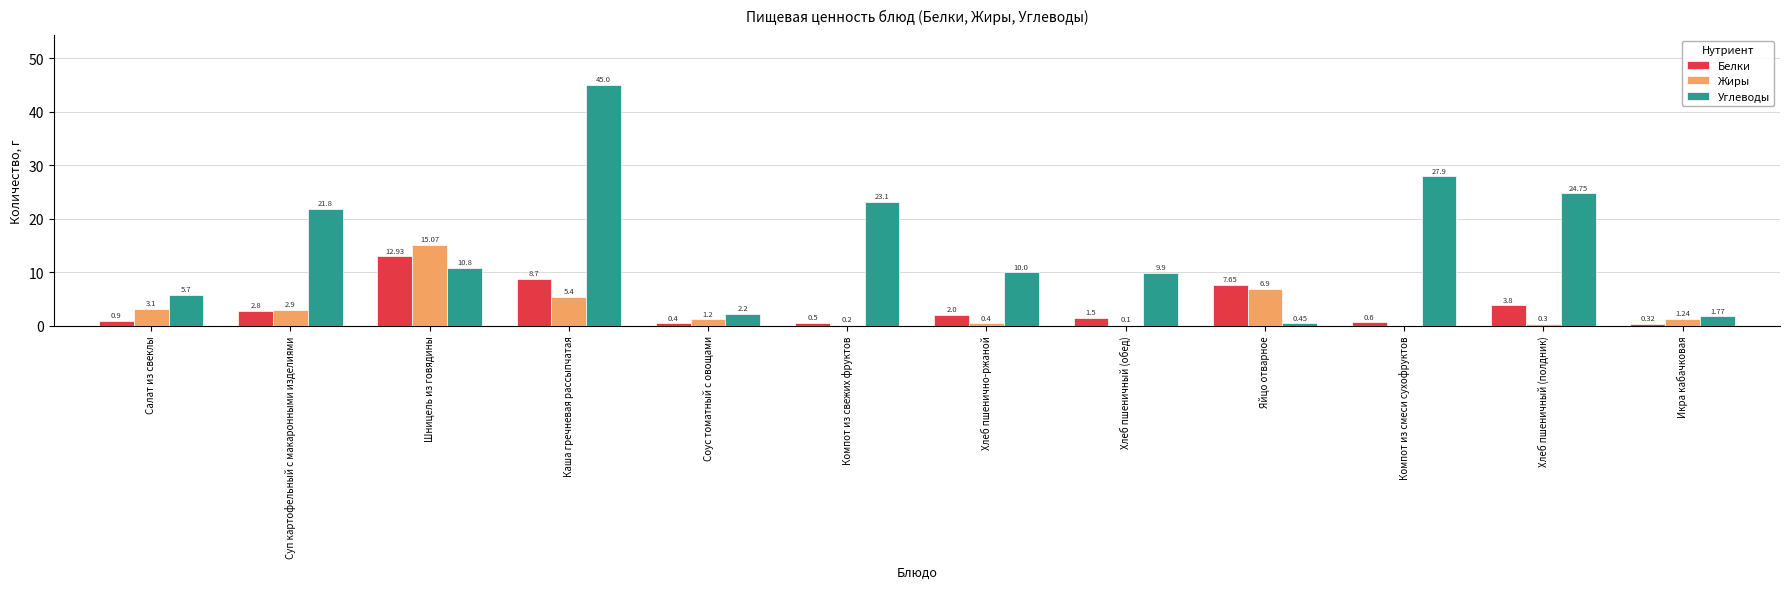

Between Компот из смеси сухофруктов and Хлеб пшеничный (полдник), which series saw the biggest shift?

Белки